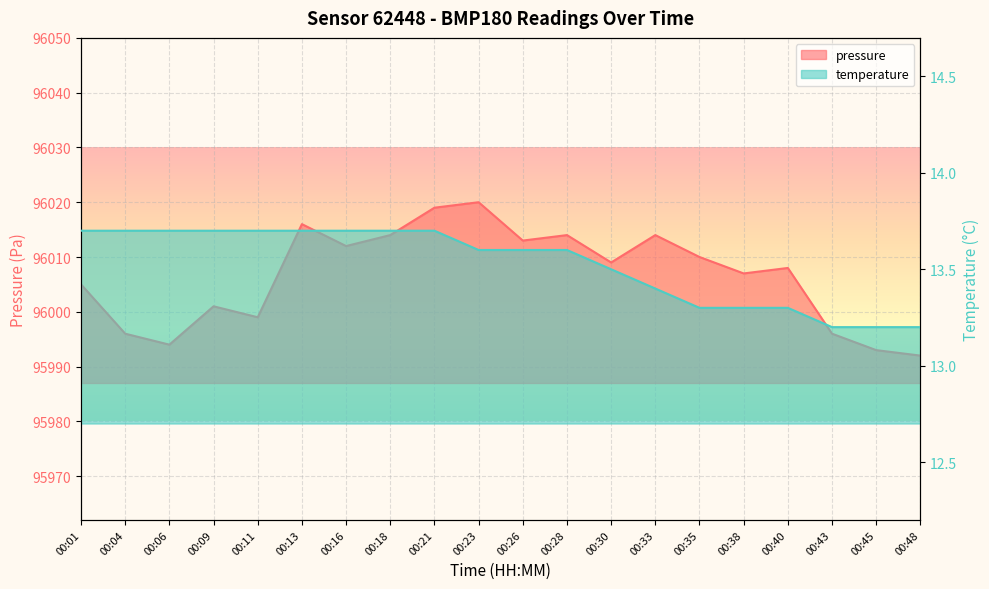

What is the minimum value for pressure?

95992.0